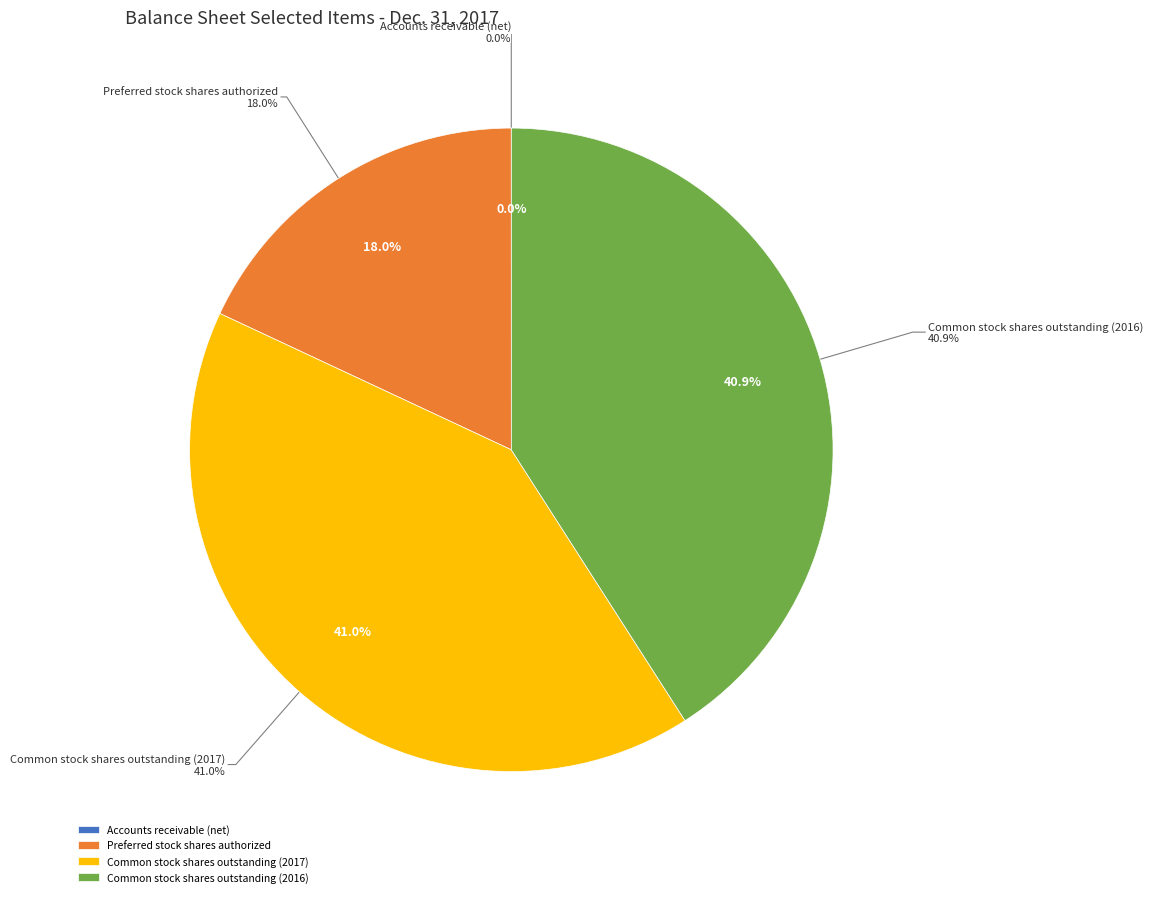

To the nearest percent, what is the difference between the Accounts receivable (net) and Common stock shares outstanding (2017) slice percentages?

41%